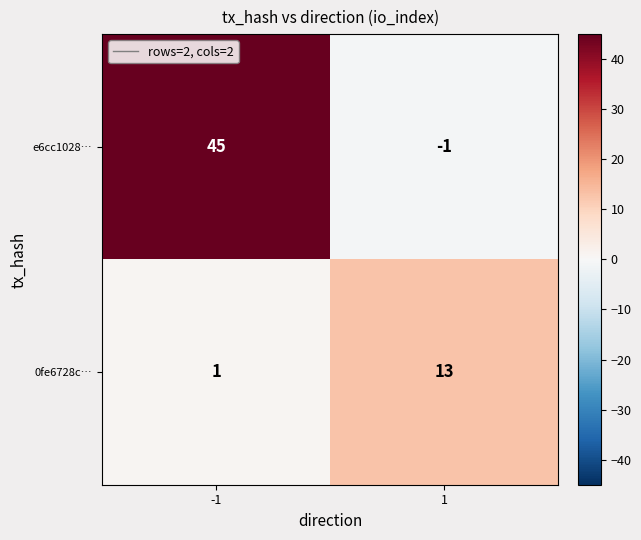

Rank the series at -1 from highest to lowest value.

e6cc1028…, 0fe6728c…